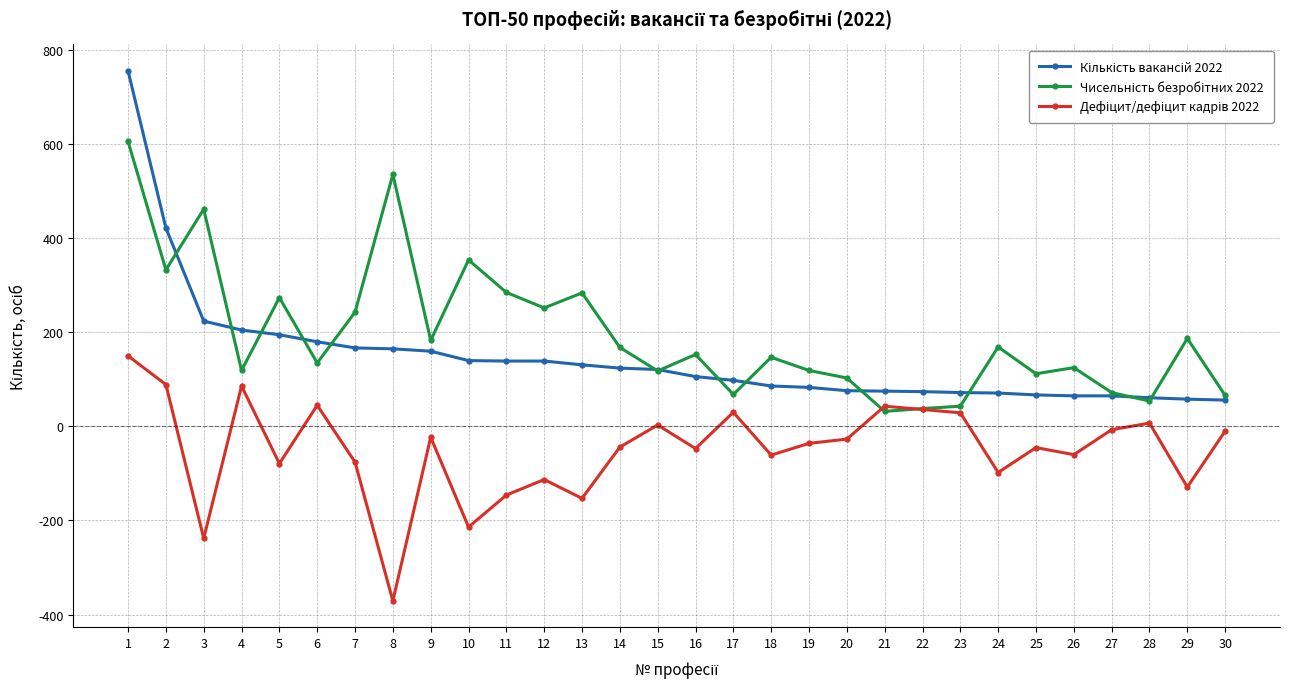

What is the smallest value displayed?

-371